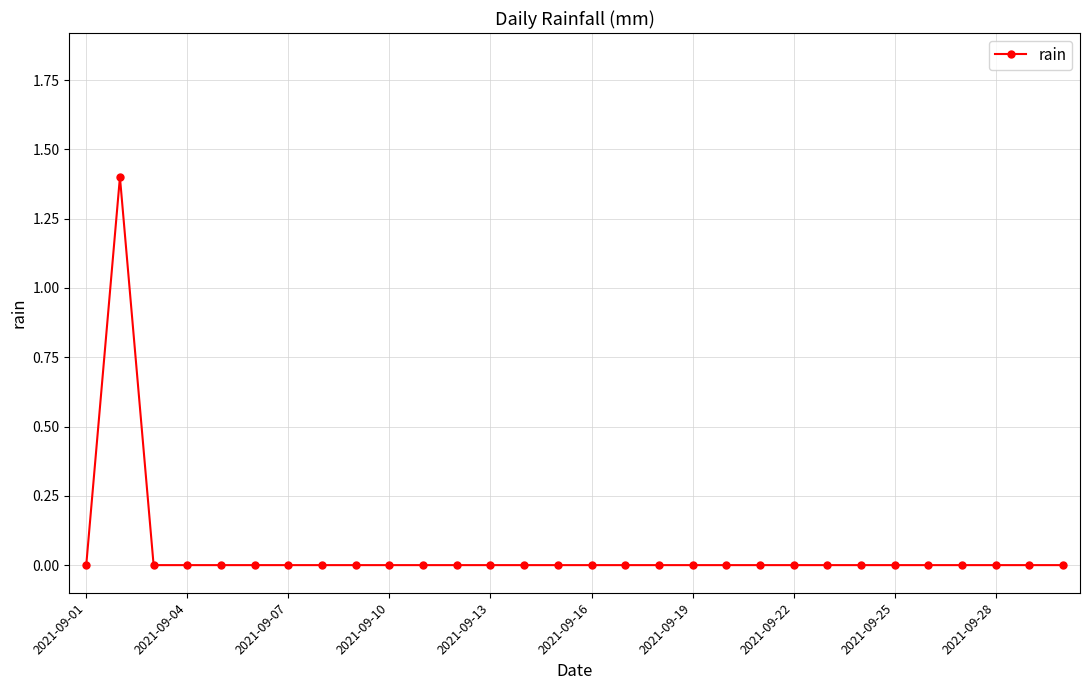

How many values are between 0 and 1?

29